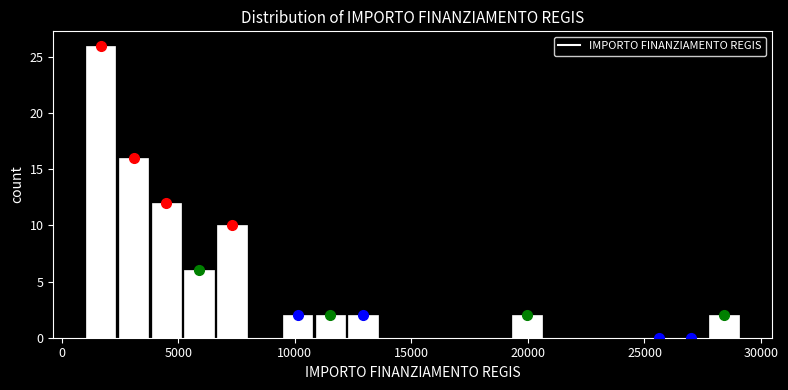

Around what value on the x-axis is the tallest bar? Give the approximate position of its centre, as read against the axis.

1500